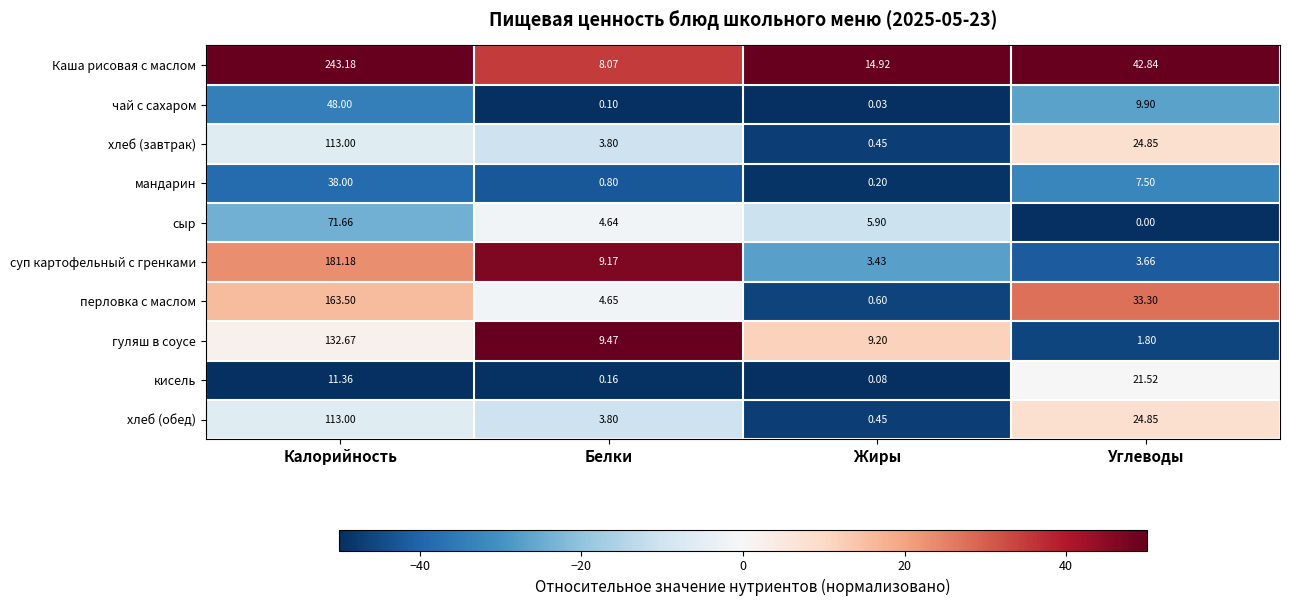

What is the spread (max minus min) of values at Калорийность?

231.8